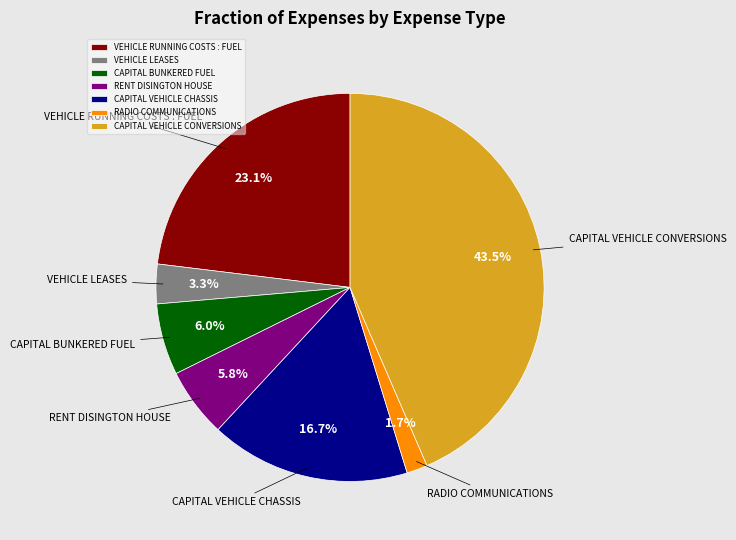

Which has a higher value, VEHICLE LEASES or VEHICLE RUNNING COSTS : FUEL?

VEHICLE RUNNING COSTS : FUEL